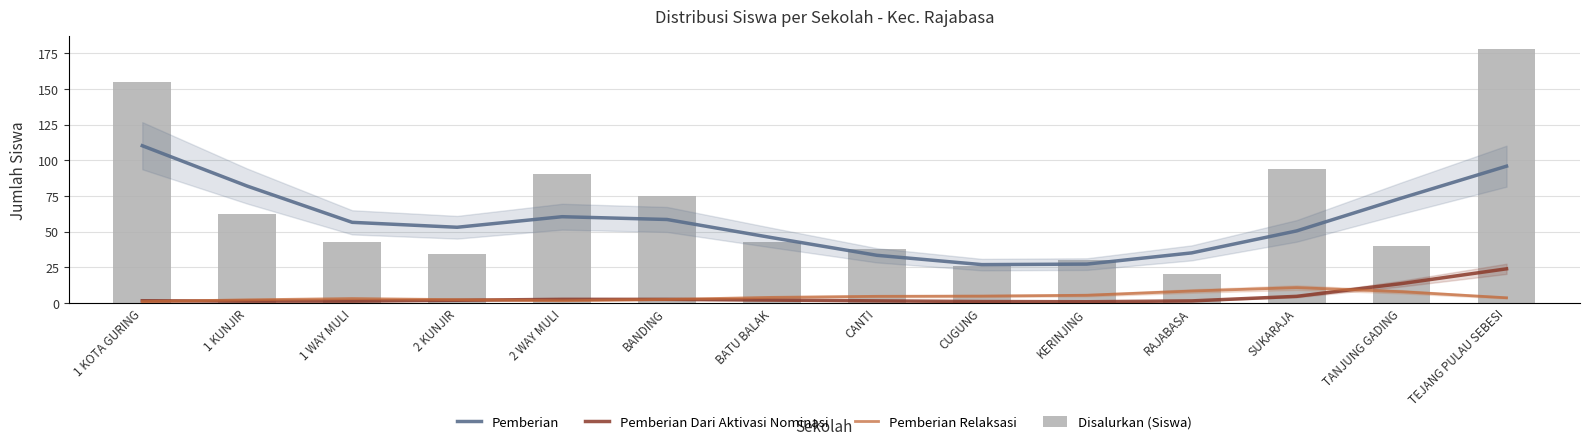

Which has a higher value, 1 WAY MULI or KERINJING?

1 WAY MULI